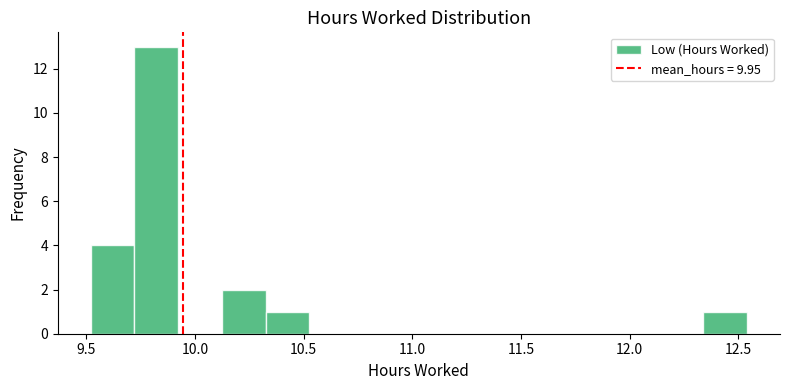

What is the height of the bar covering 9.50 to 9.70 on the x-axis? Neither the bar edges nor the heights are printed on the chart, so give them approximately, as read against the axes.

4